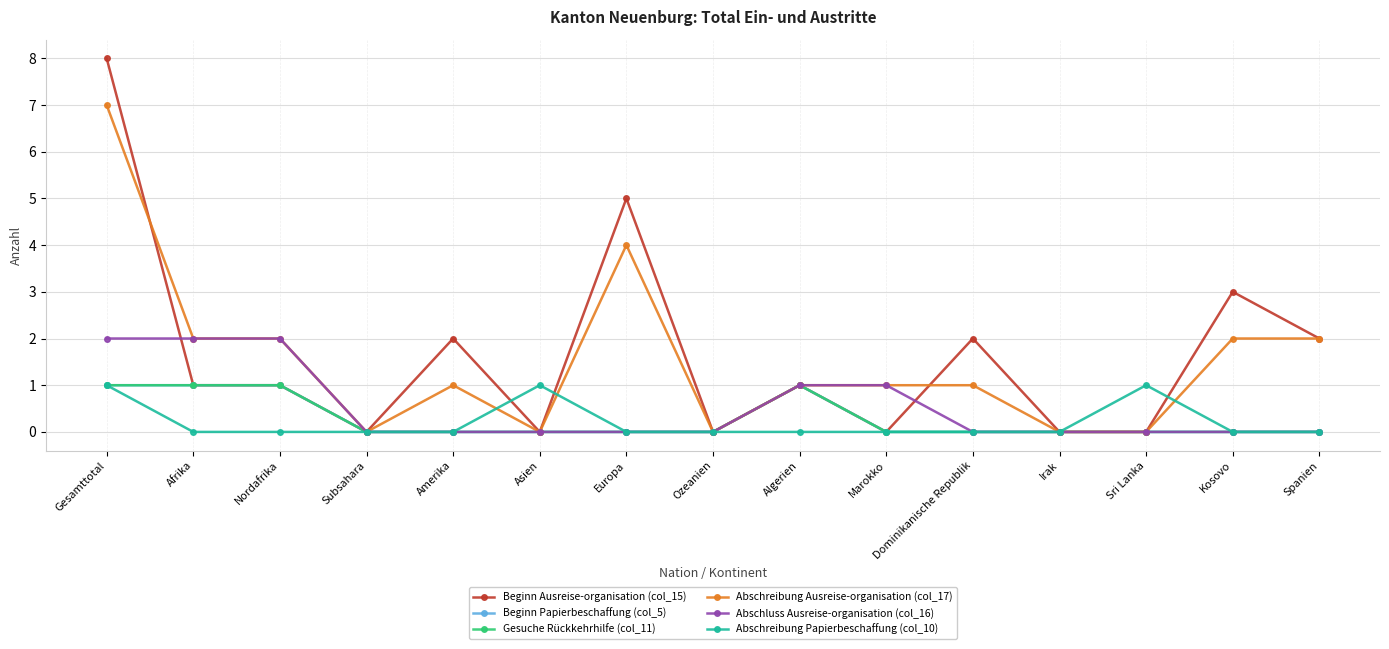

Does the chart have visible grid lines?

Yes